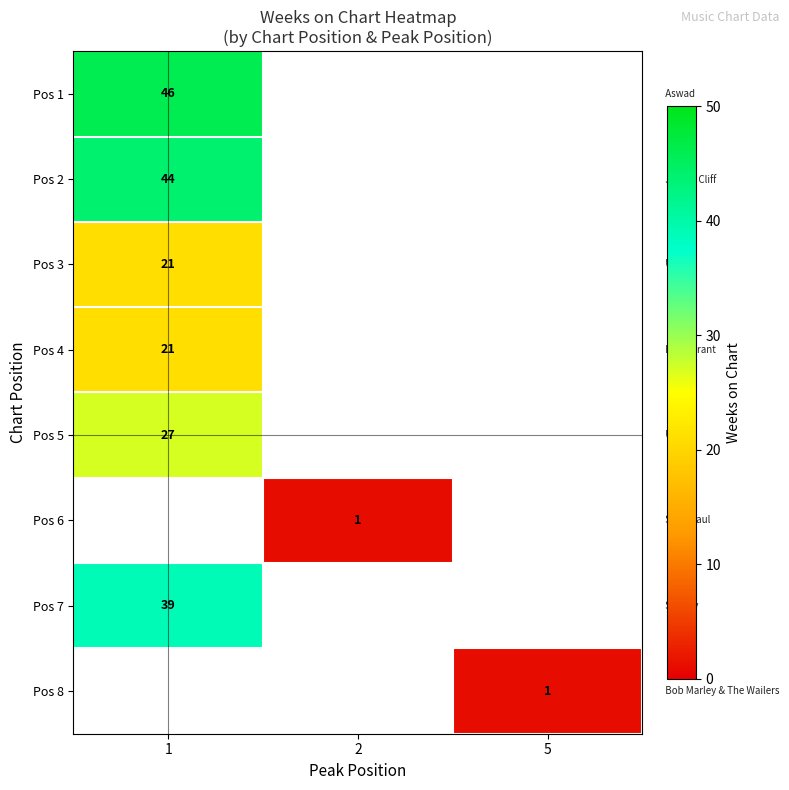

At how many categories does at least one series exceed 25?

1